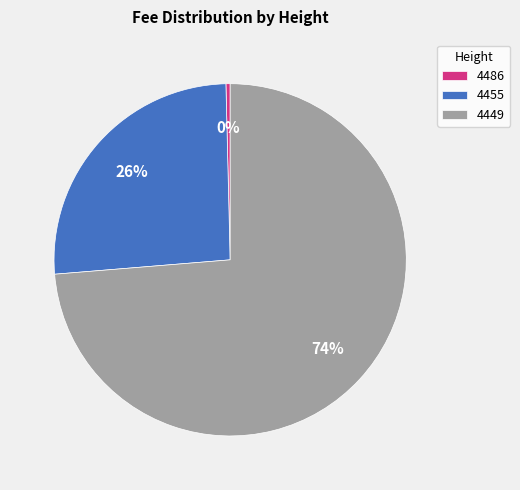

The 4455 slice represents 13% of the pie. True or false?

False